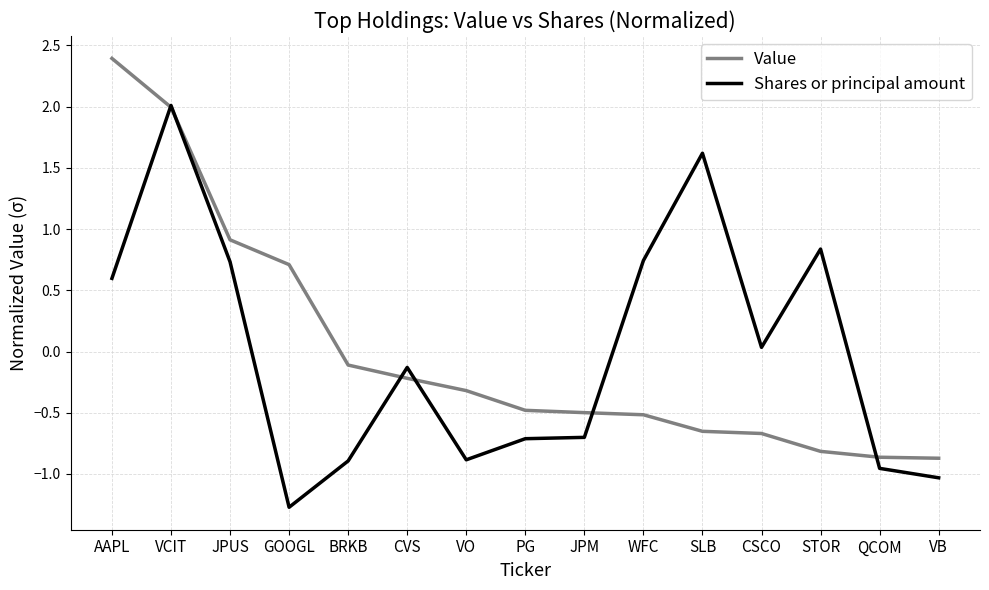

What value does the Value series have at AAPL?

2.4